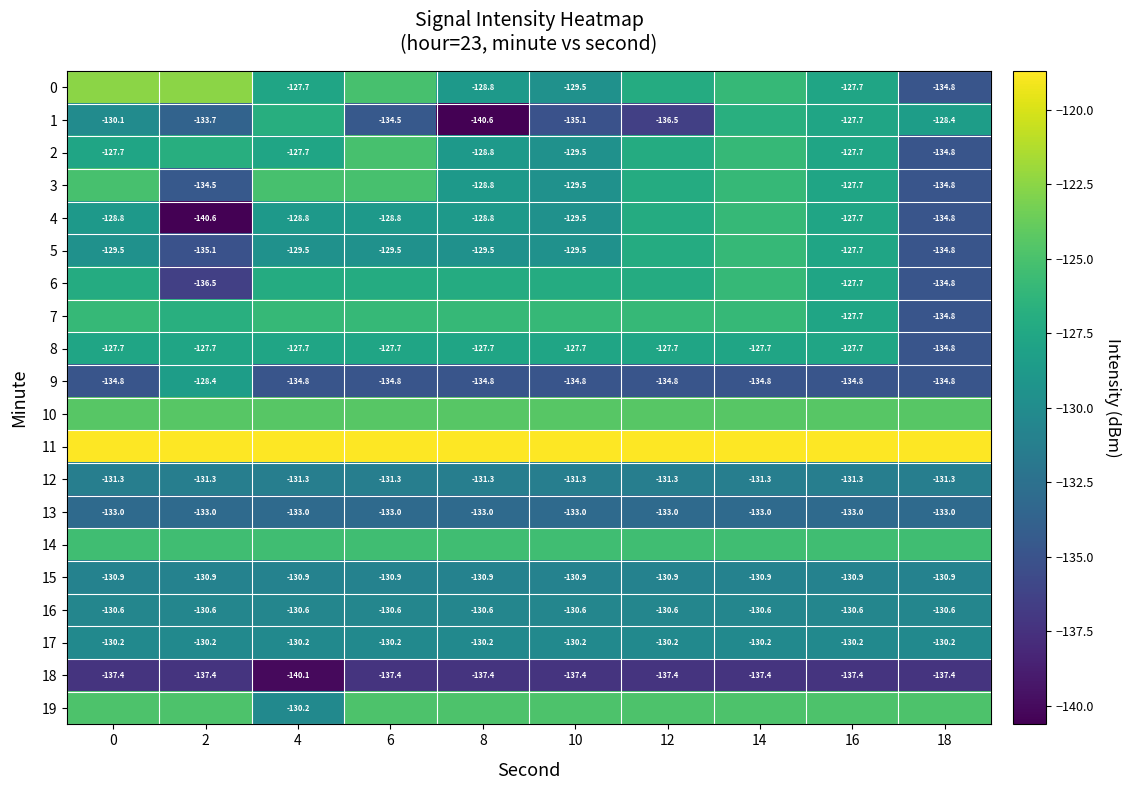

Is the value of 12 at 0 greater than the value of 18 at 4?

Yes